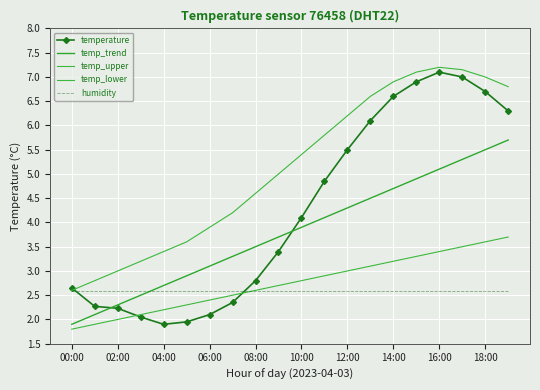

Which label corresponds to the smallest value in the chart?

00:00